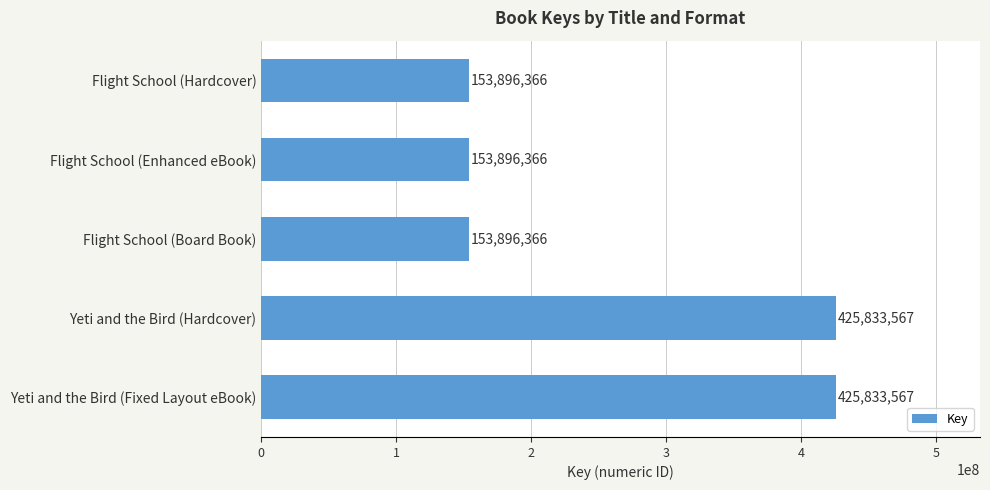

Is it true that the value at Flight School (Enhanced eBook) is 78466526?

False